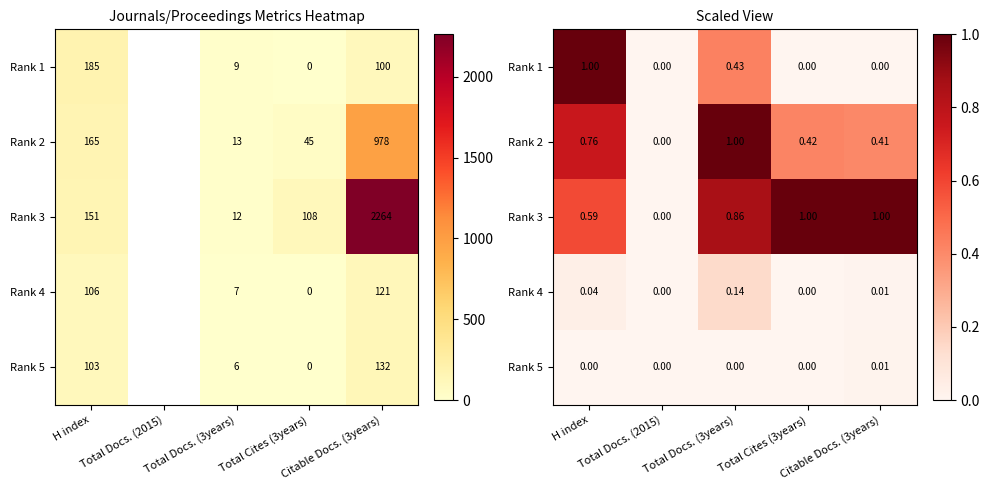

At how many categories does at least one series exceed 0?

4